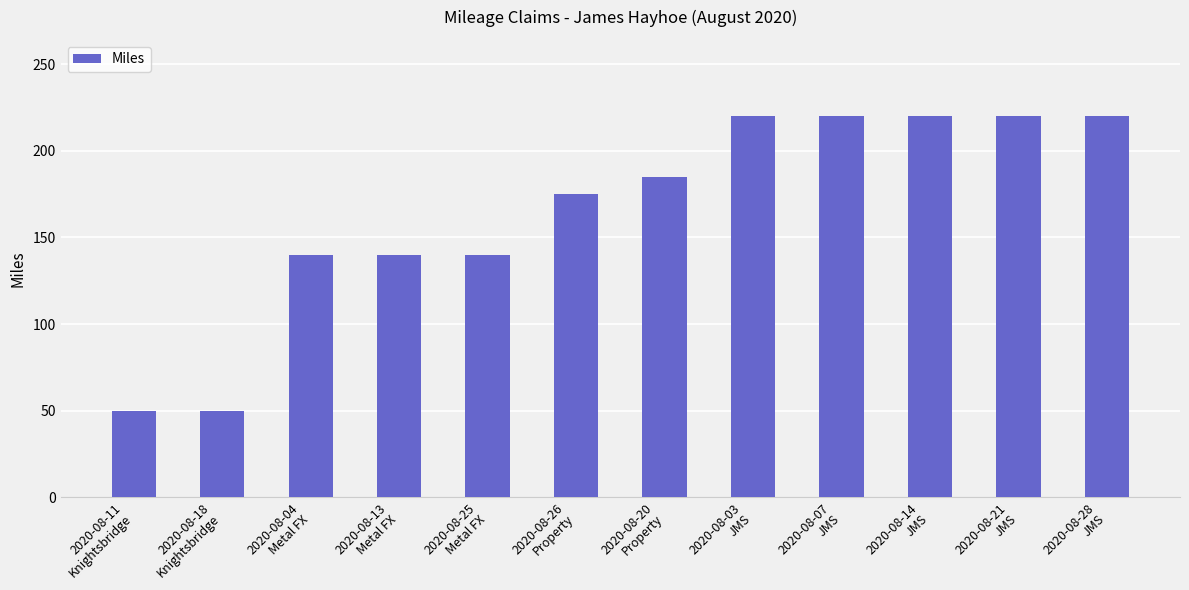

What is the smallest value displayed?

50